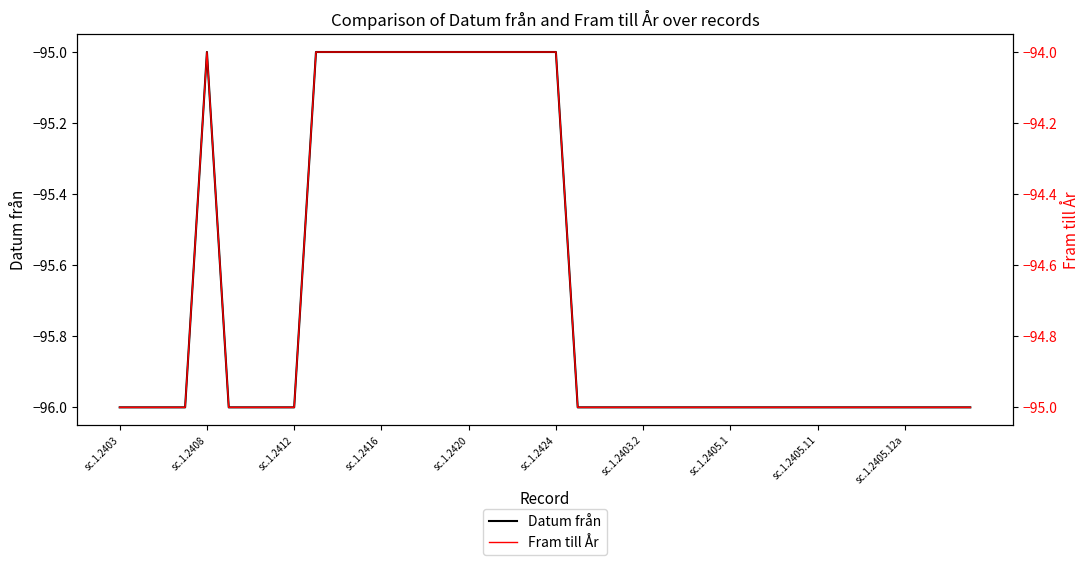

The value of Fram till År at 25 is -95. True or false?

True